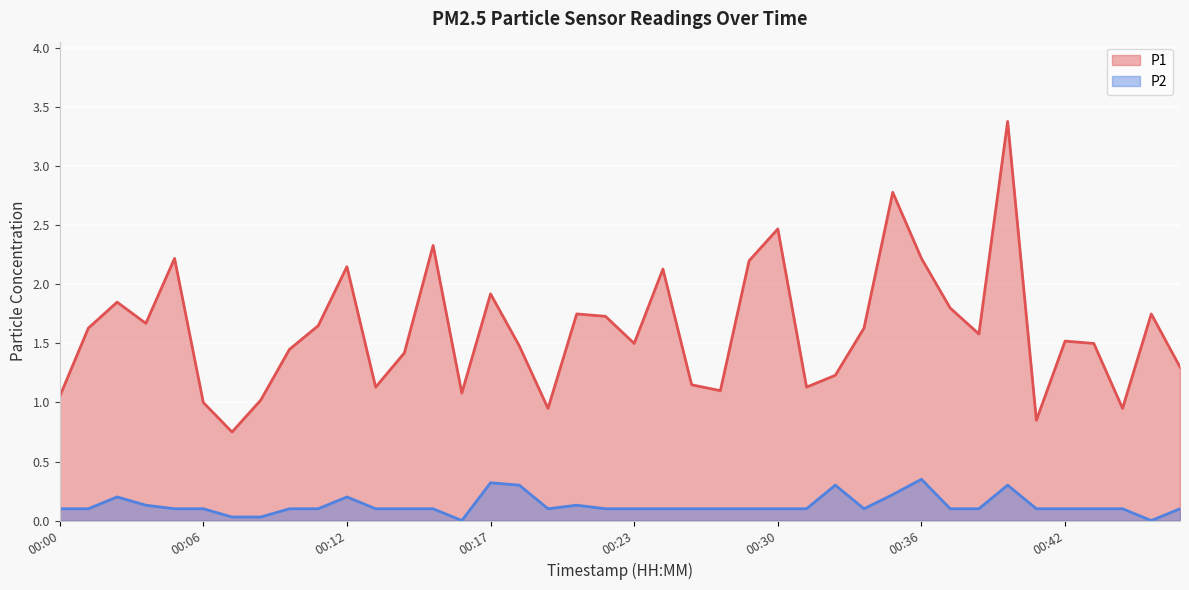

What is the difference between the second highest and second lowest values in the P2 series?

0.3